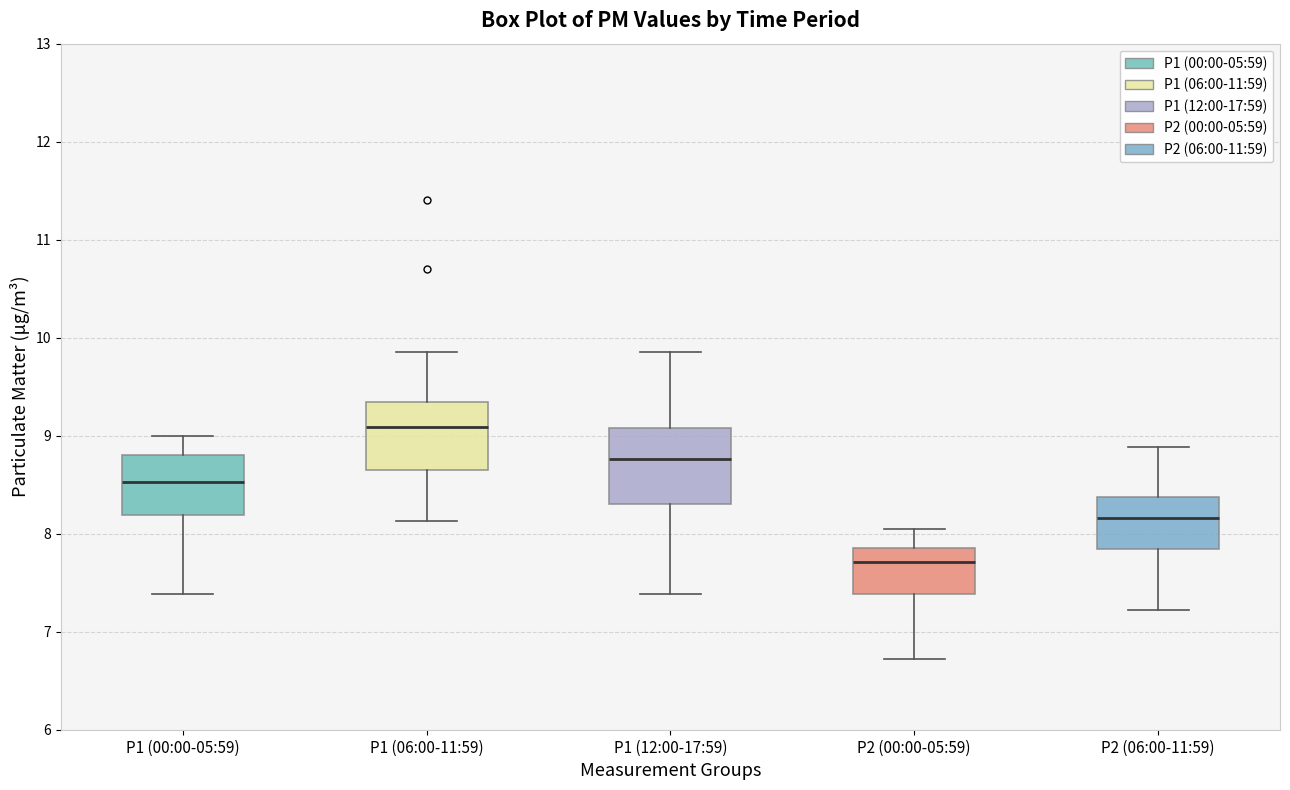

Which box's median line is the lowest?

P2 (00:00-05:59)